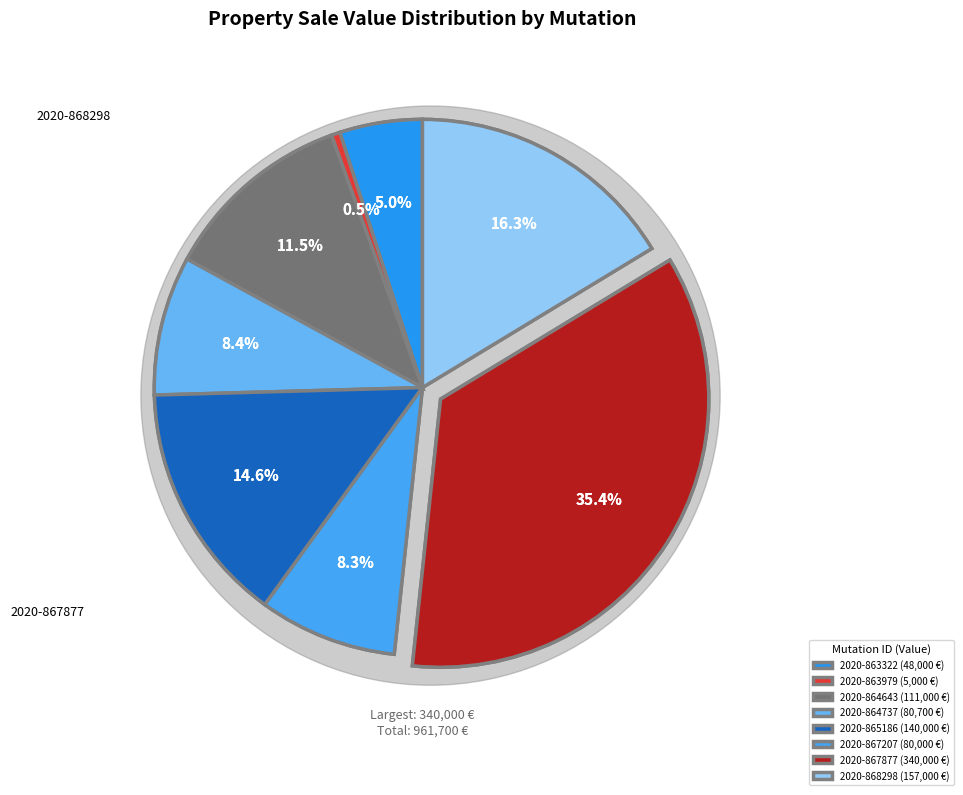

How many segments does this pie chart have?

8